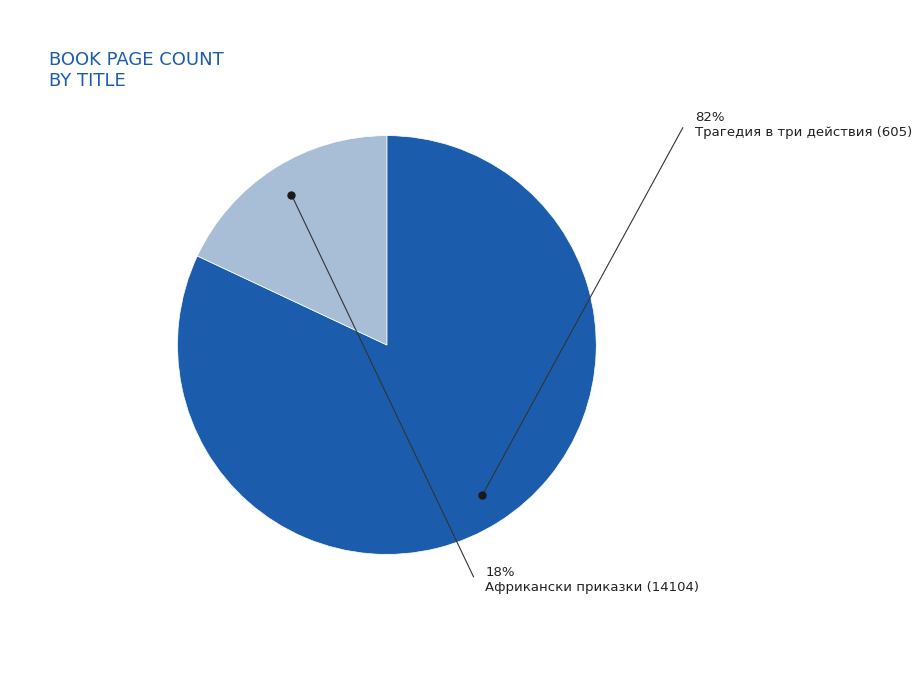

What is the smallest slice in the pie chart?

Африкански приказки (14104)